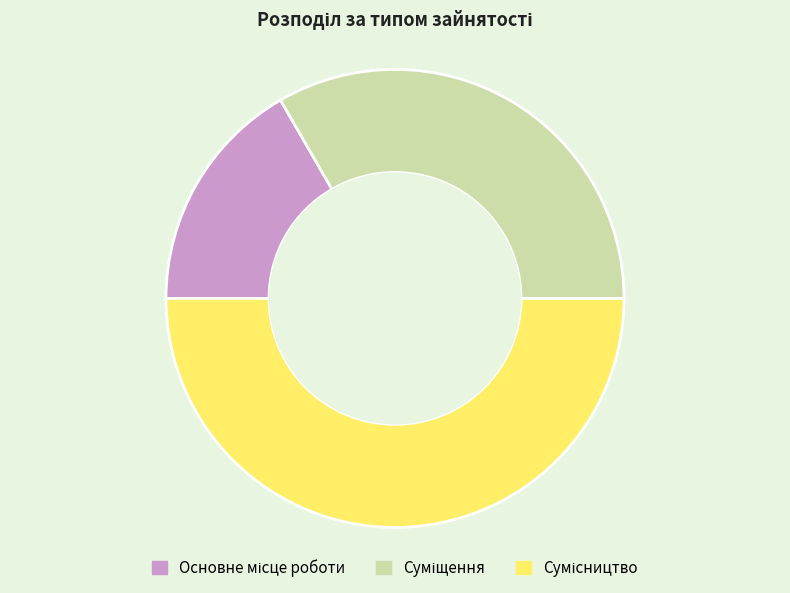

What is the ratio of the value at Суміщення to the value at Основне місце роботи?

2.0